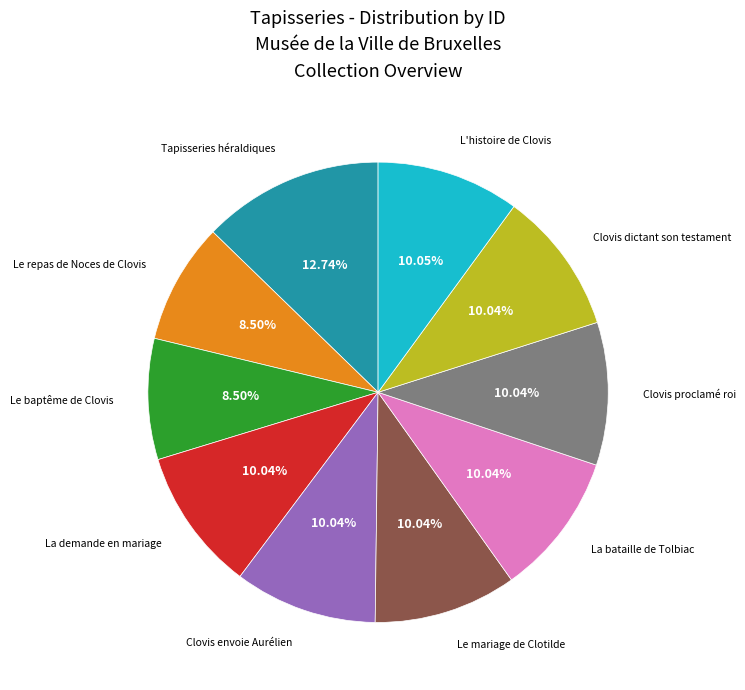

Does any single category account for the majority?

No